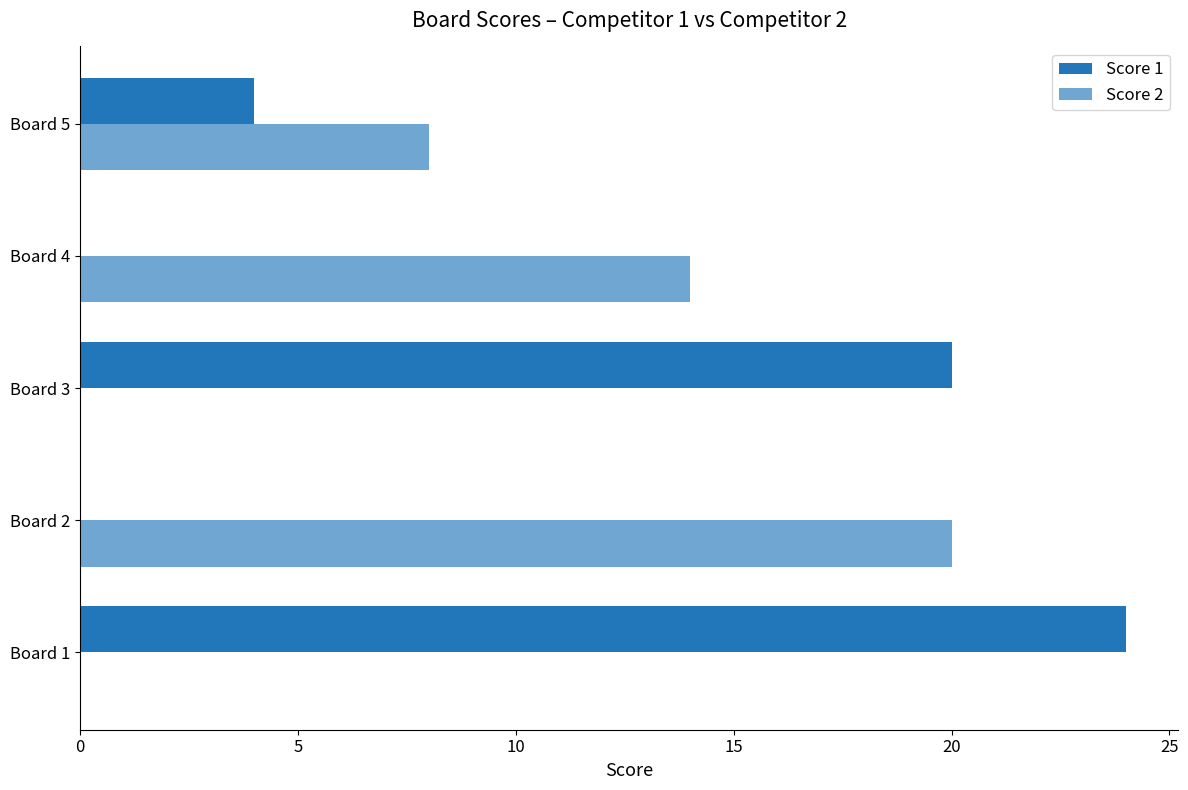

Count the number of categories in the chart.

5